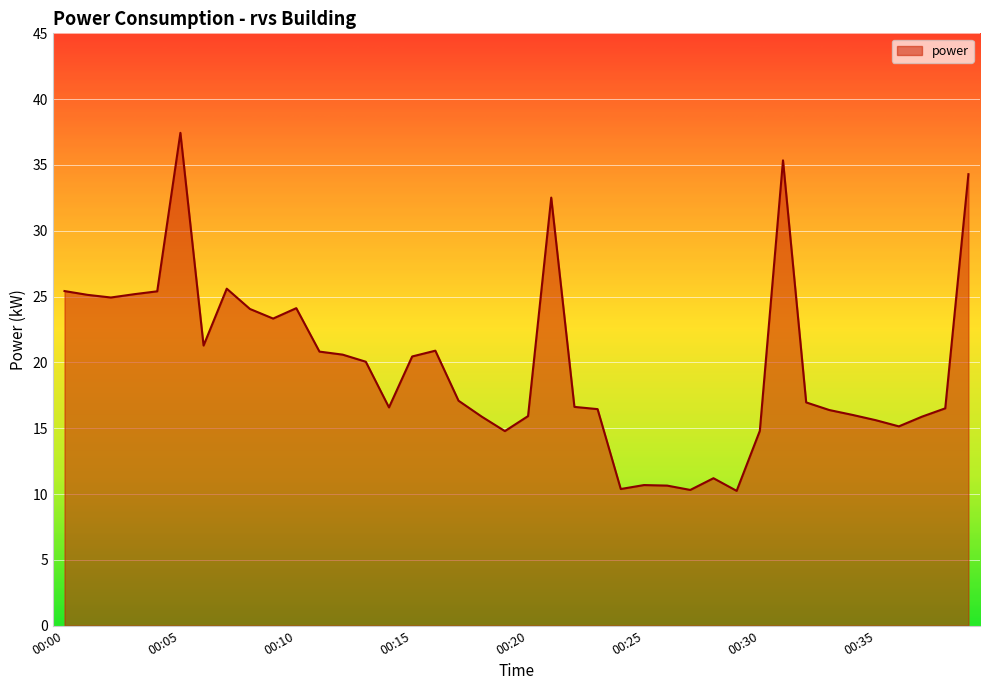

Count the number of categories in the chart.

40